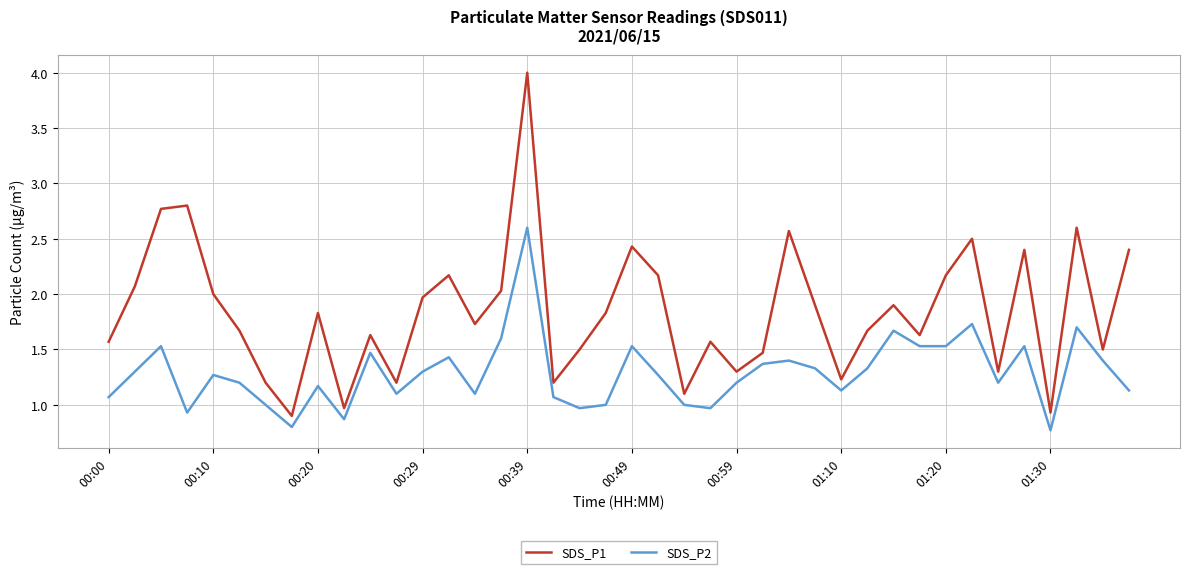

What is the lowest value of the SDS_P2 series?

0.8